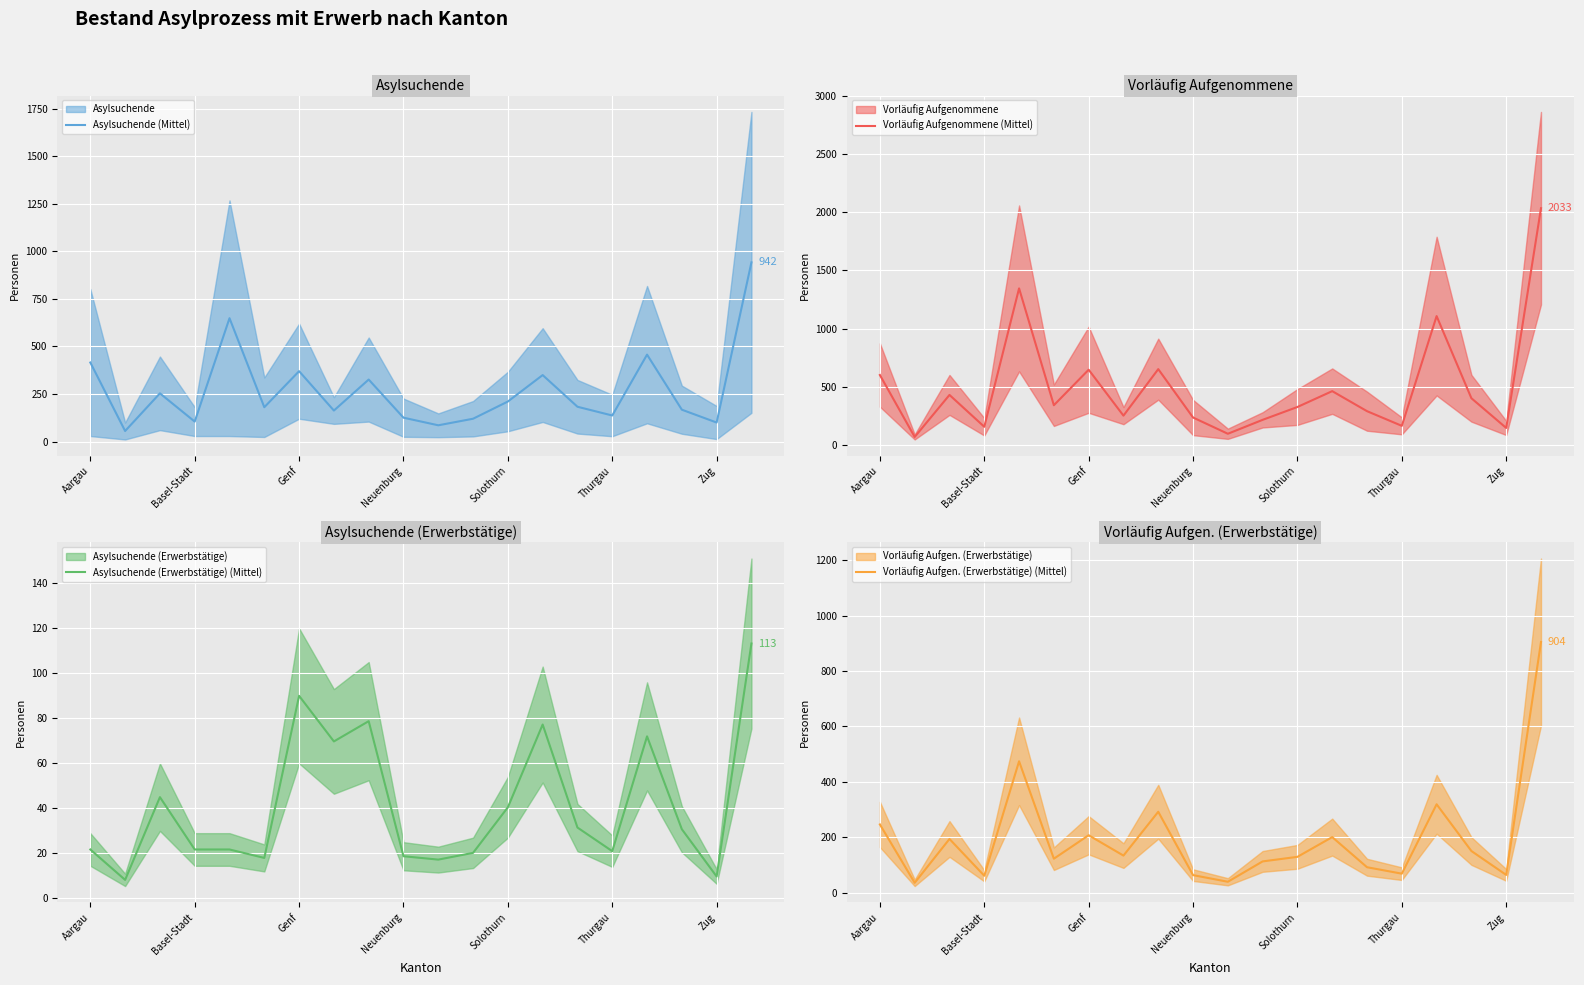

True or false: Vorläufig Aufgen. (Erwerbstätige) (Mittel) and Vorläufig Aufgenommene (Mittel) intersect in this chart.

False